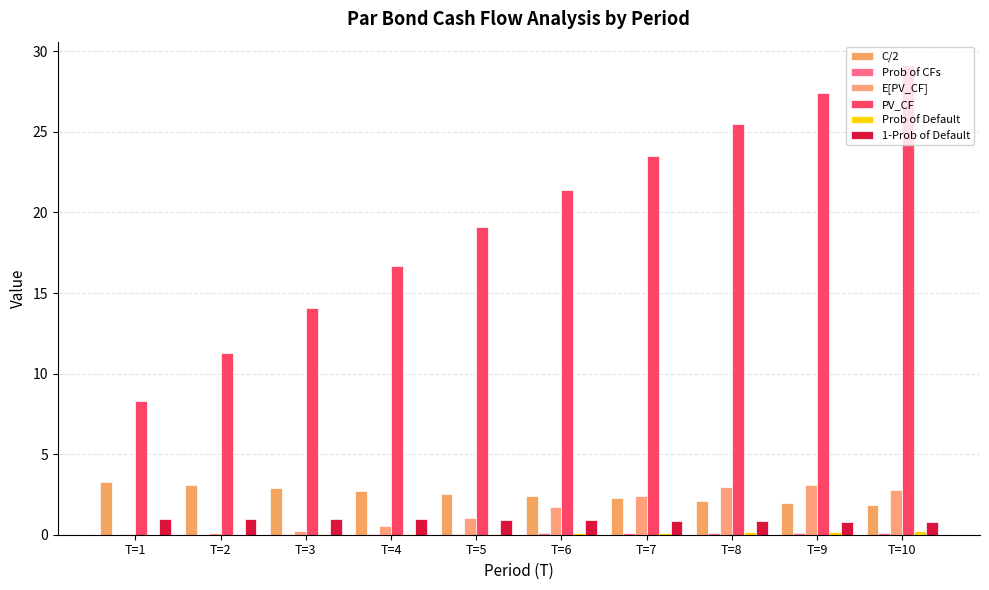

Which category has the lowest value in the E[PV_CF] series?

T=1